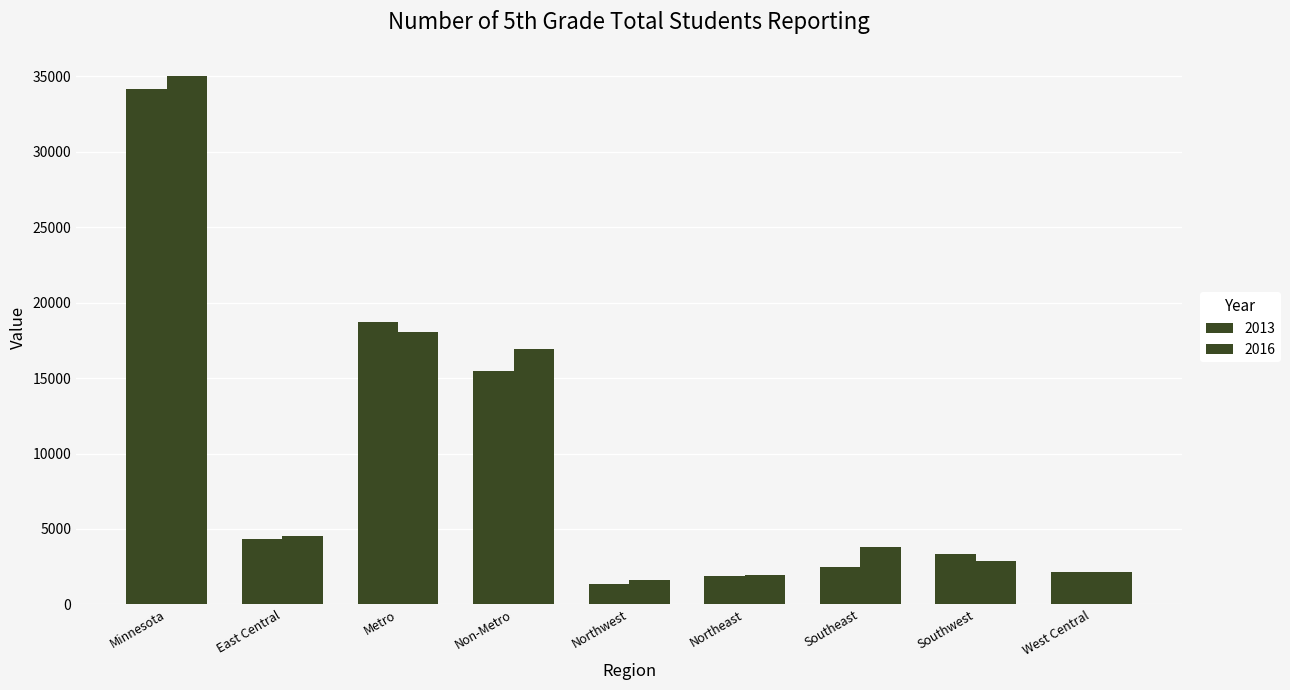

How many distinct data groups are displayed?

2